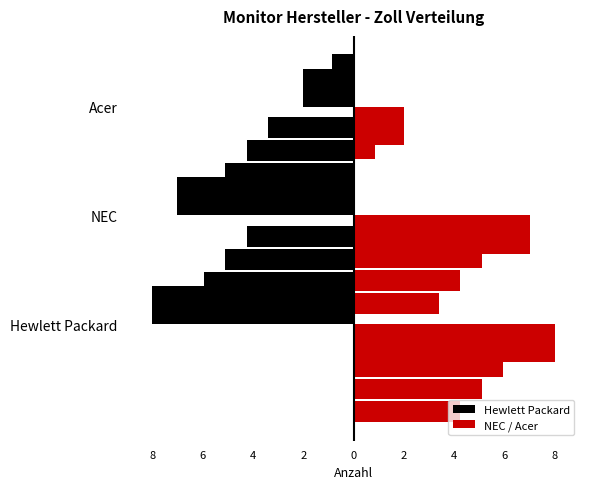

Which has a higher value, NEC or Hewlett Packard?

NEC